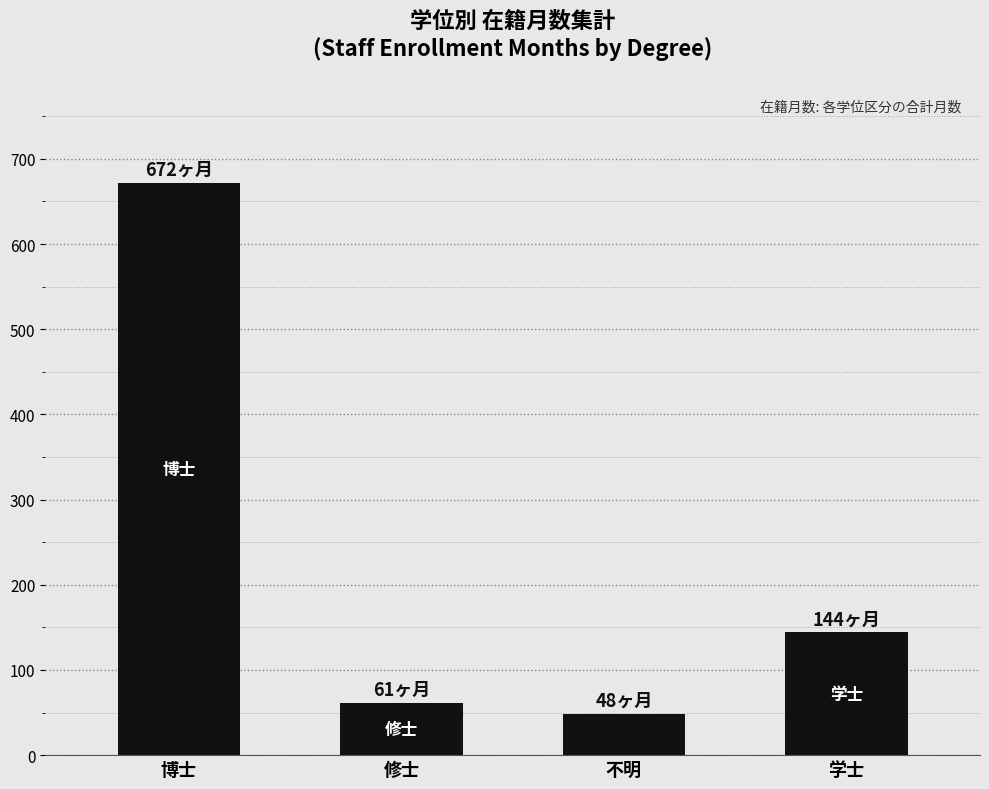

What is the greatest value displayed?

672